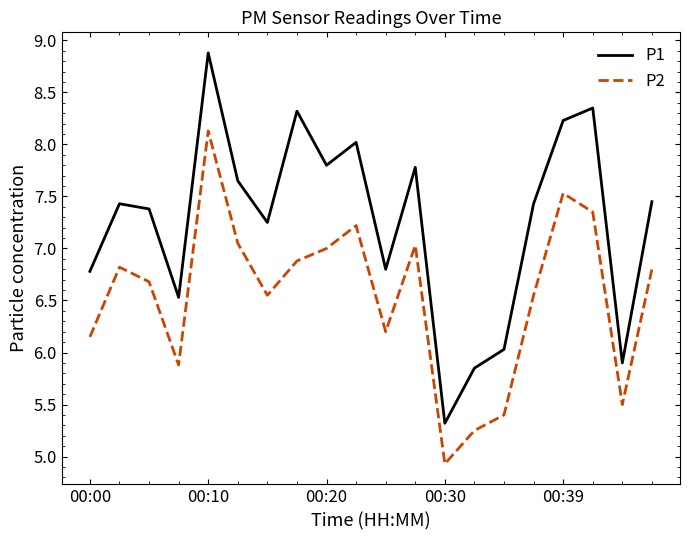

What is the difference between the maximum and minimum values in the P2 series?

3.2